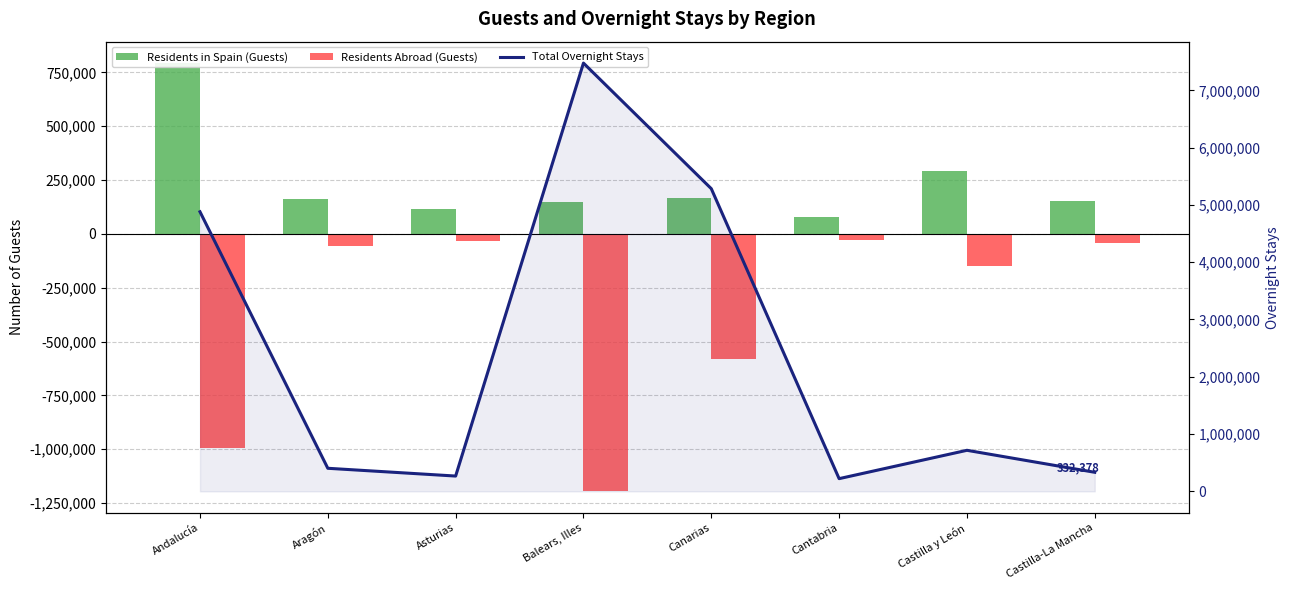

What is the difference between the Total Overnight Stays values at Canarias and Aragón?

4880437